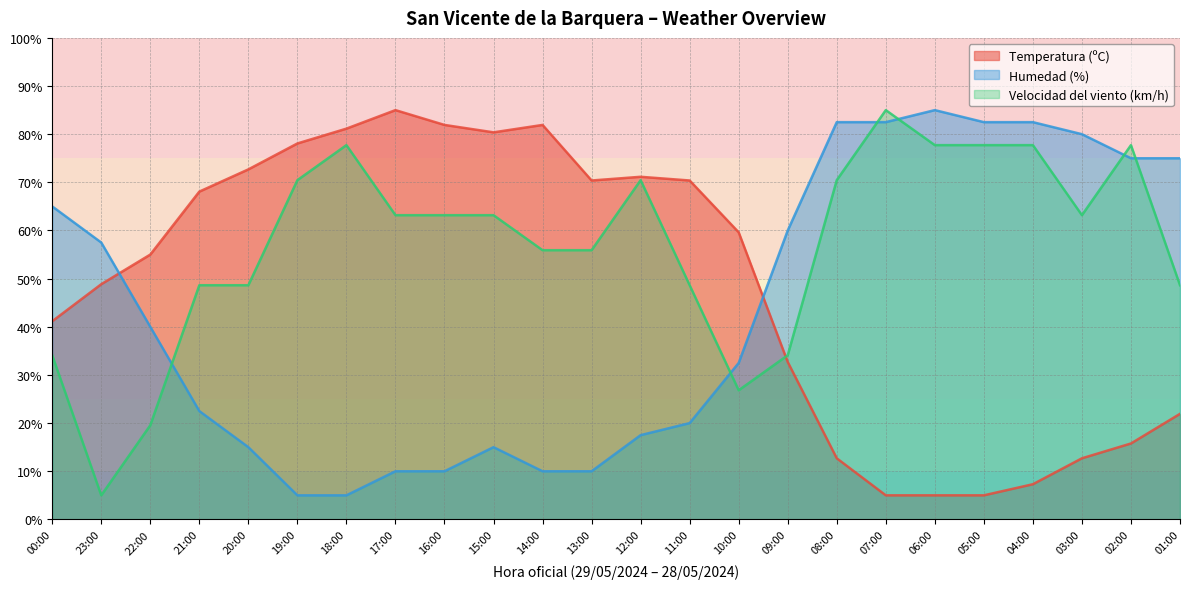

At how many categories does at least one series exceed 20?

24